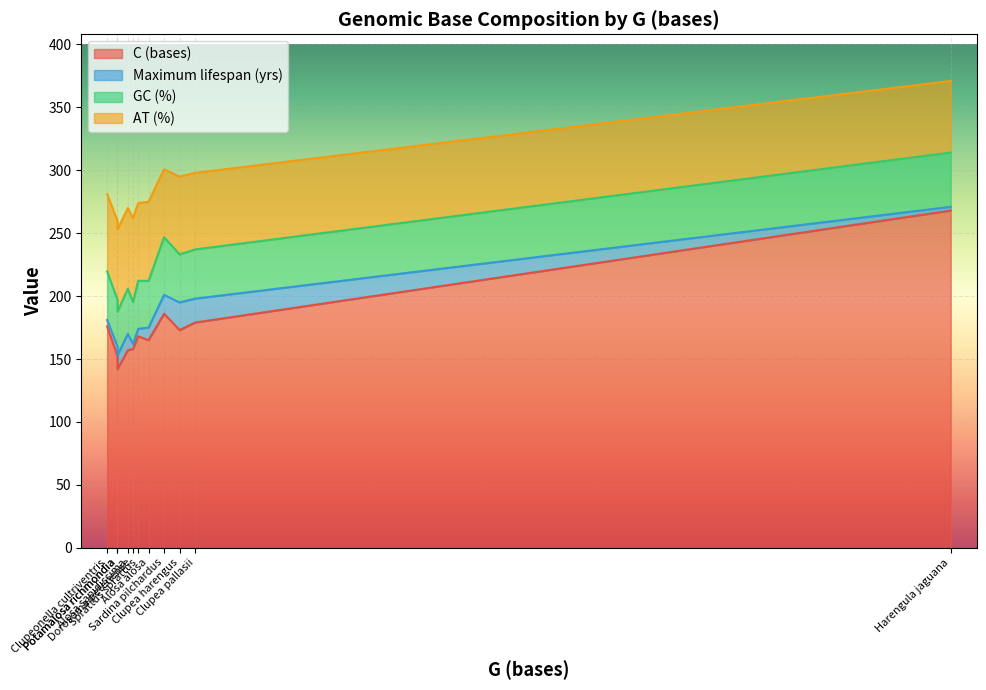

How many distinct data groups are displayed?

4